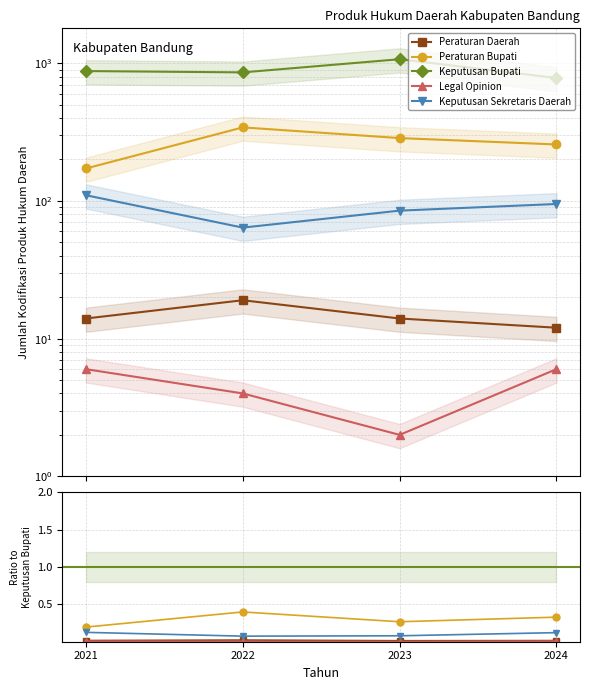

True or false: Legal Opinion and Keputusan Sekretaris Daerah intersect in this chart.

False